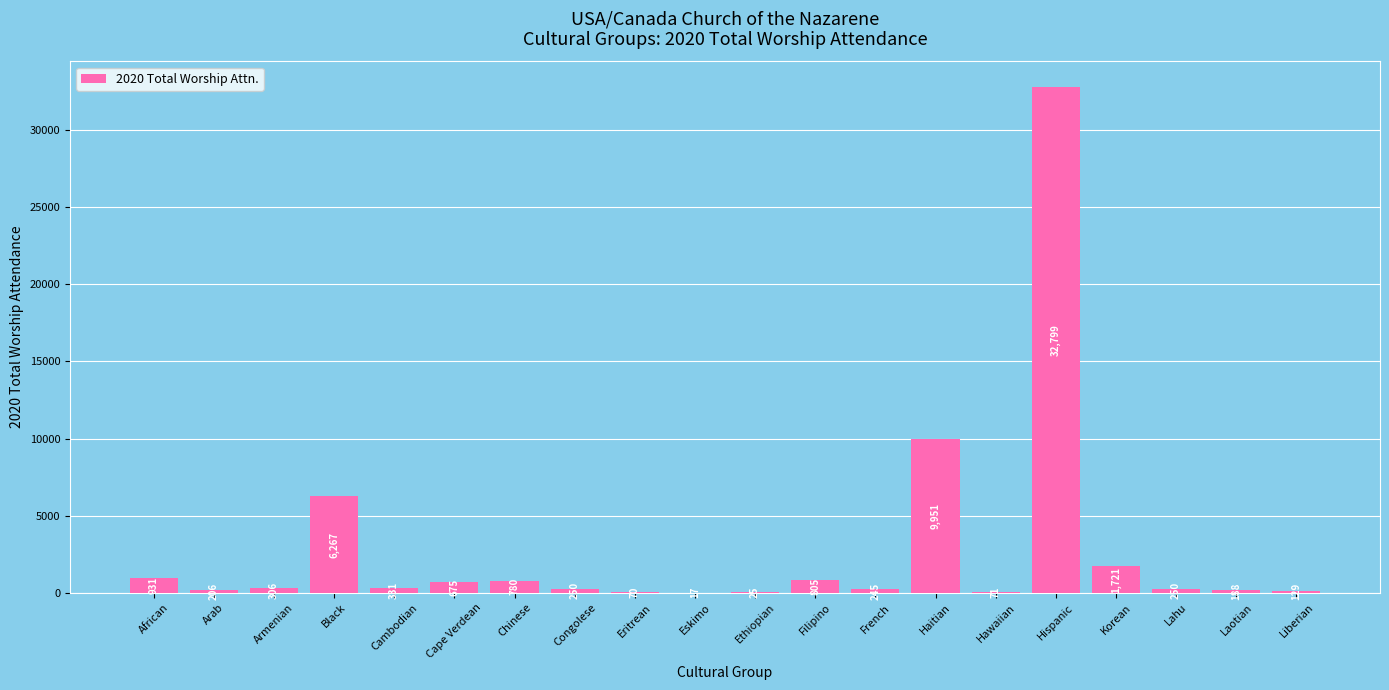

Reading left to right, what are all the values shown in this chart?

African=931	Arab=206	Armenian=306	Black=6267	Cambodian=331	Cape Verdean=675	Chinese=780	Congolese=250	Eritrean=70	Eskimo=17	Ethiopian=25	Filipino=805	French=245	Haitian=9951	Hawaiian=71	Hispanic=32799	Korean=1721	Lahu=250	Laotian=188	Liberian=129